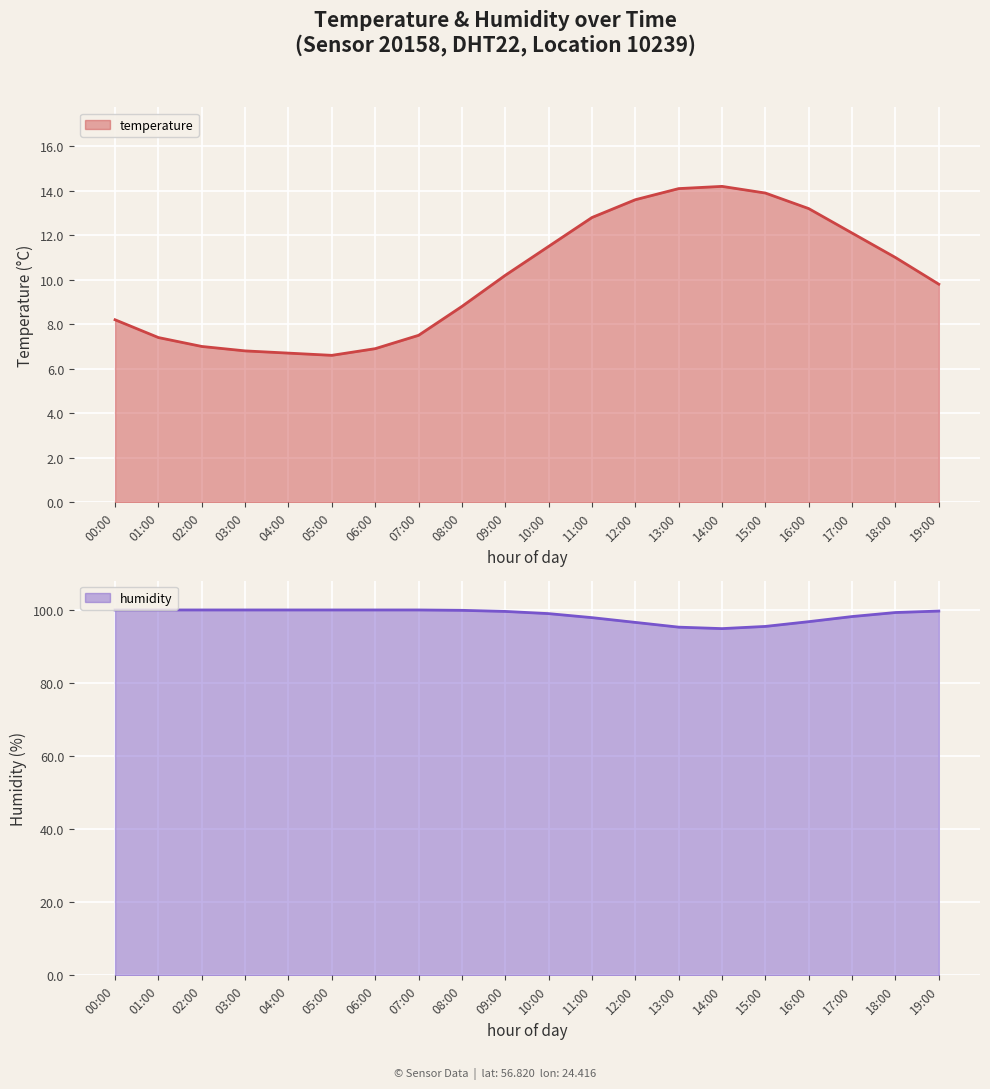

How many interior local valleys does the humidity series have?

1